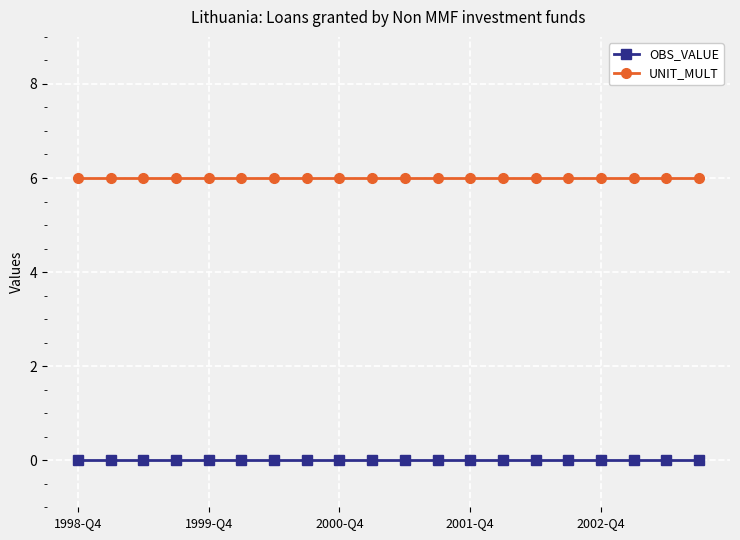

True or false: UNIT_MULT and OBS_VALUE intersect in this chart.

False